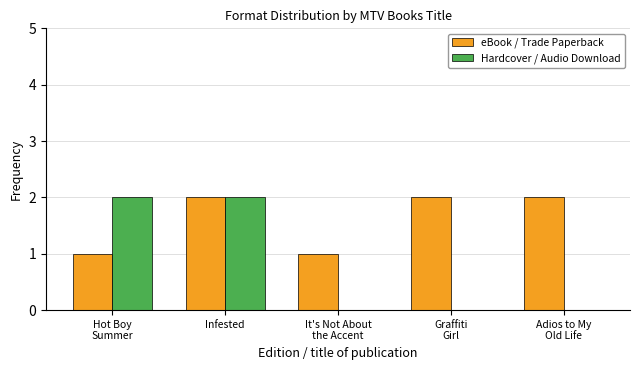

At which category is the sum across all series the highest?

Infested